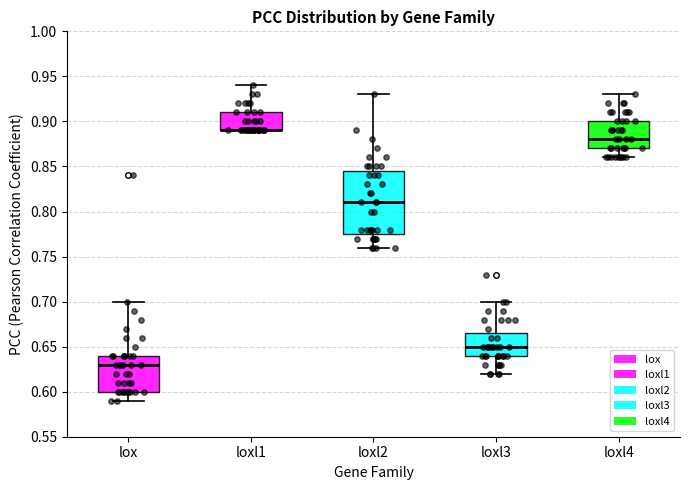

Reading left to right, read every box against the y-axis: the position of its median line, the range the box covers, and the ends of its whiskers. The values are not printed on the chart, so give them approximately, as read against the axis.

lox: median 0.630, box 0.600 to 0.640, whiskers 0.590 to 0.700
loxl1: median 0.890 (drawn on the box's lower edge), box 0.890 to 0.910, whiskers 0.890 to 0.940
loxl2: median 0.810, box 0.775 to 0.845, whiskers 0.760 to 0.930
loxl3: median 0.650, box 0.640 to 0.665, whiskers 0.620 to 0.700
loxl4: median 0.880, box 0.870 to 0.900, whiskers 0.860 to 0.930